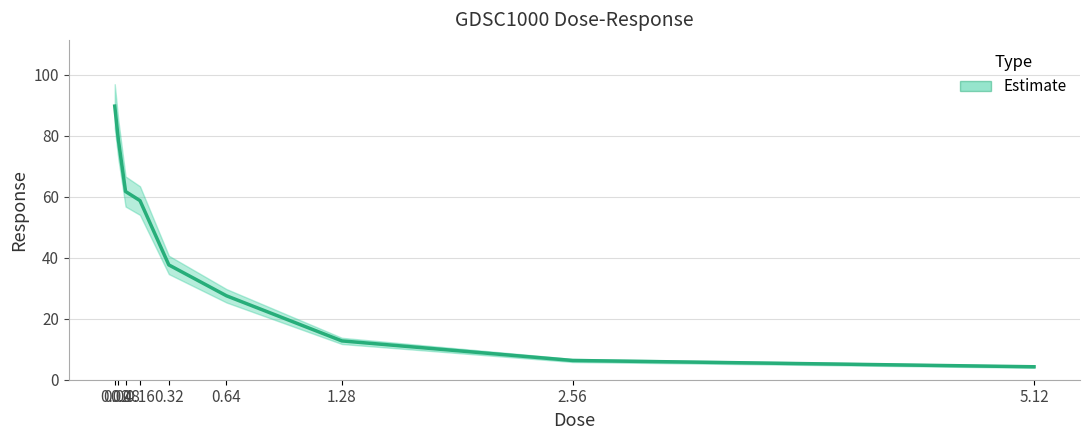

The value at 5.12 is 1.0. True or false?

False